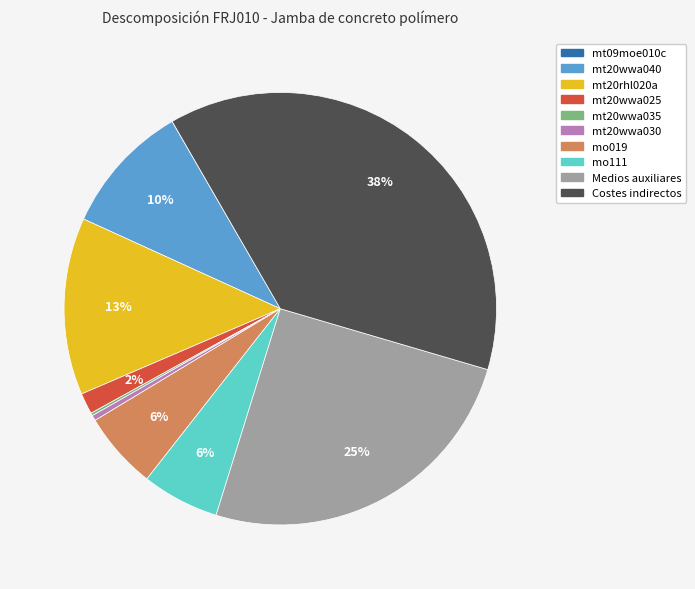

Which category has the biggest portion of the pie?

Costes indirectos